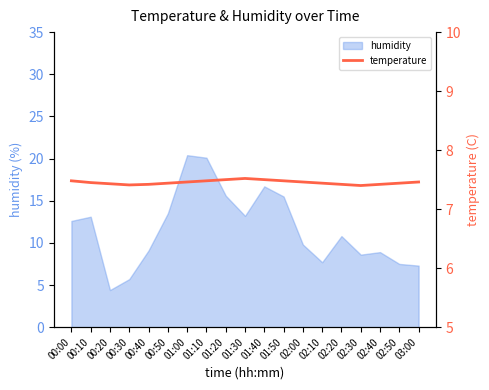

What is the difference between the maximum and second lowest values?

0.1